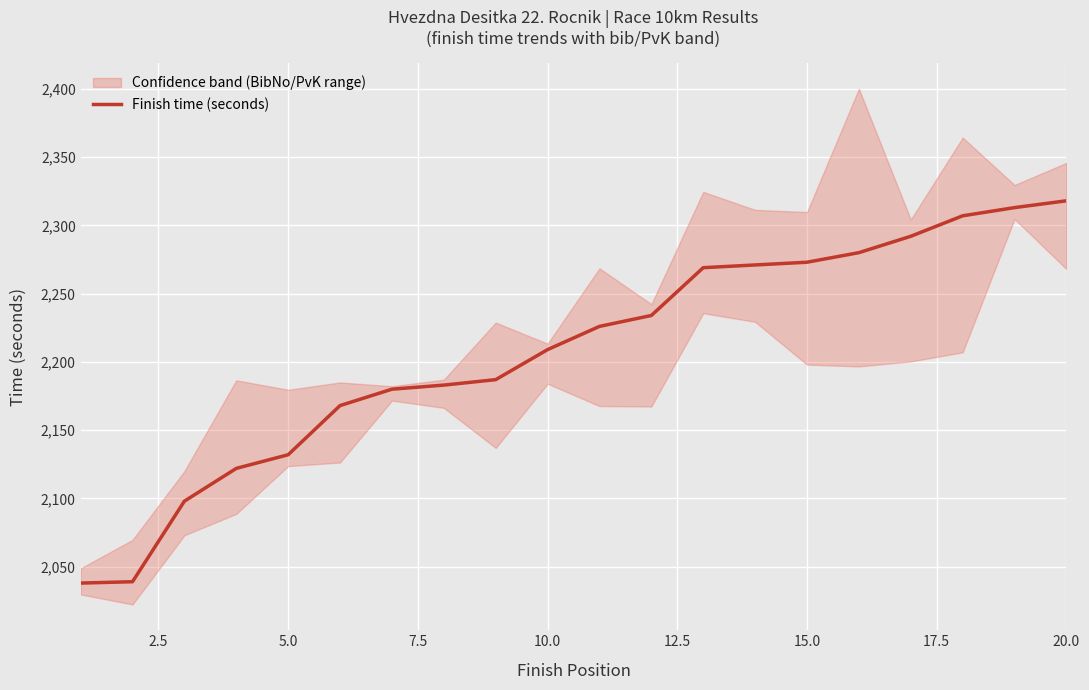

The value of Finish time (seconds) at 5.0 is 2132. True or false?

True